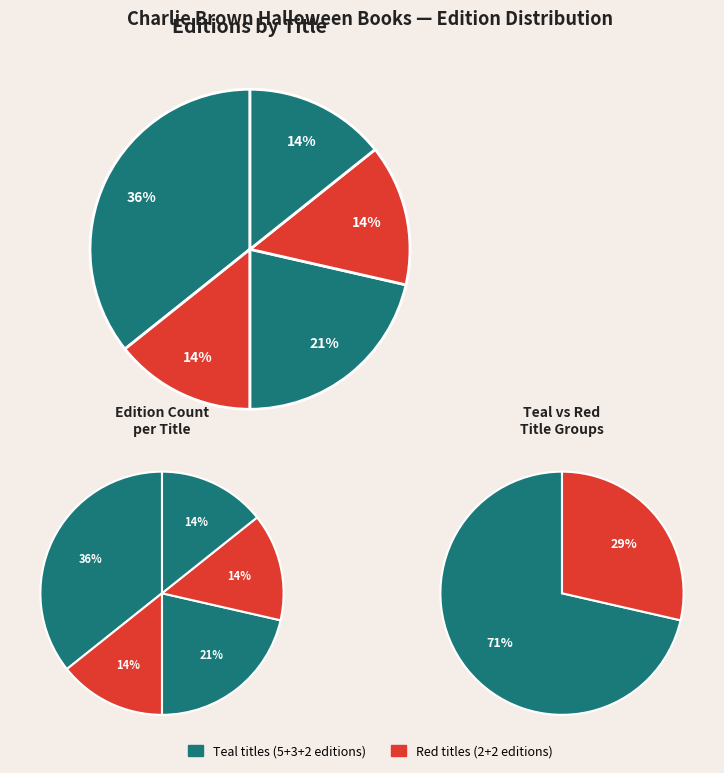

True or false: It's the Great Pumpkin, Charlie Brown accounts for 49% of the total.

False